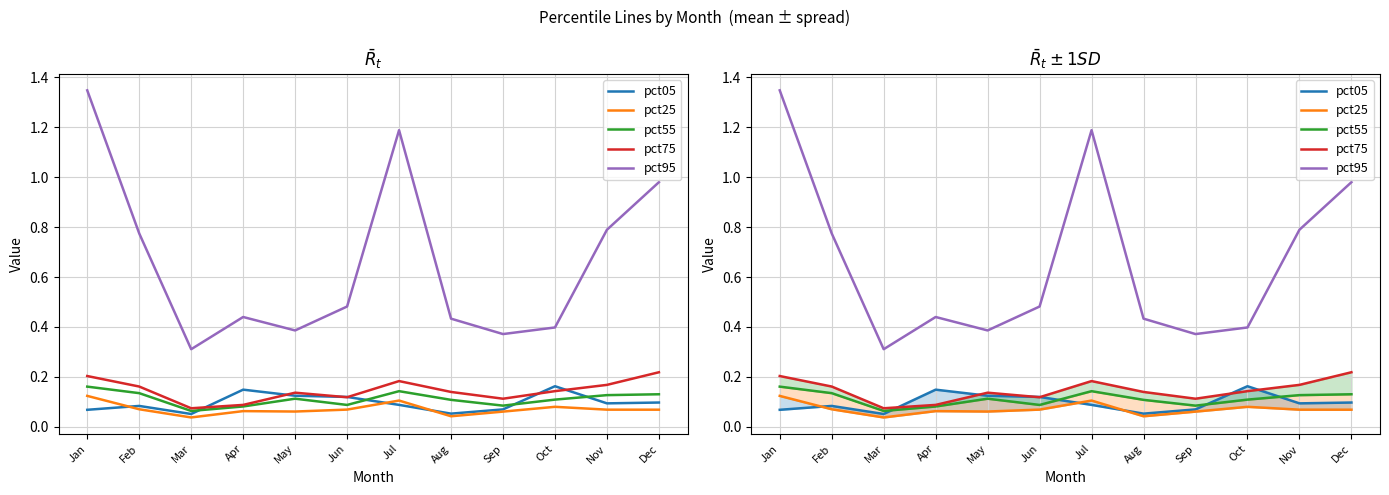

How many interior local valleys does the pct95 series have?

3